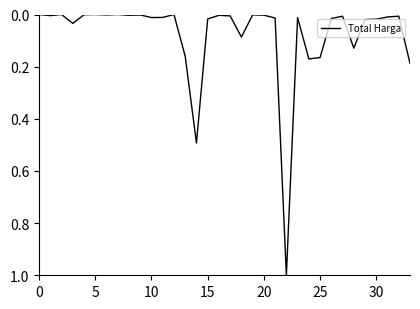

What is the difference between the maximum and minimum values?

1.0